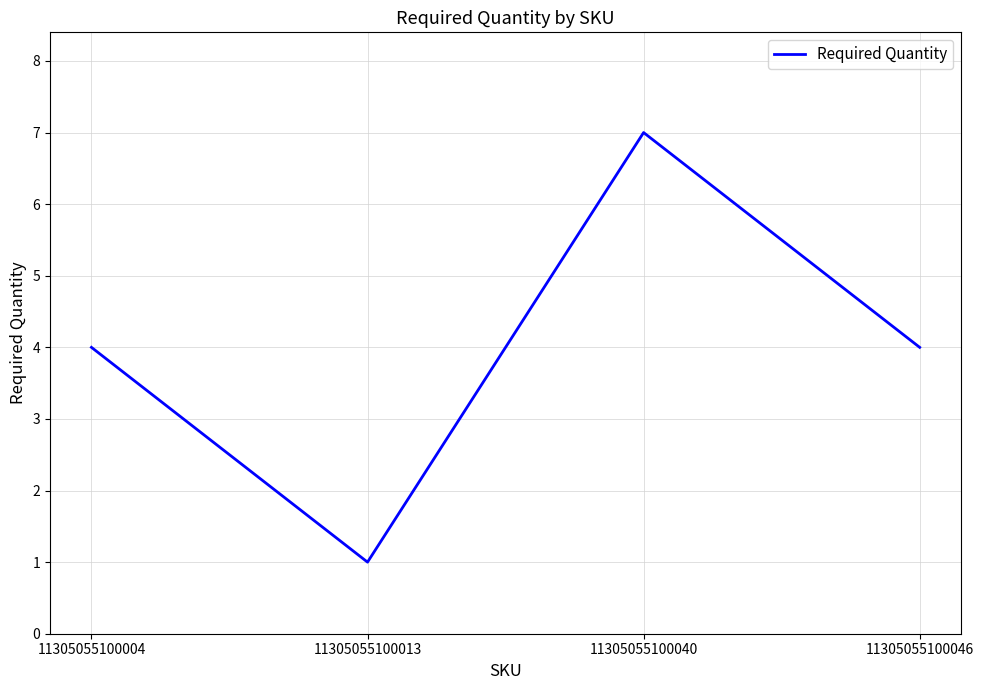

What is the change in value from 11305055100040 to 11305055100046?

-3